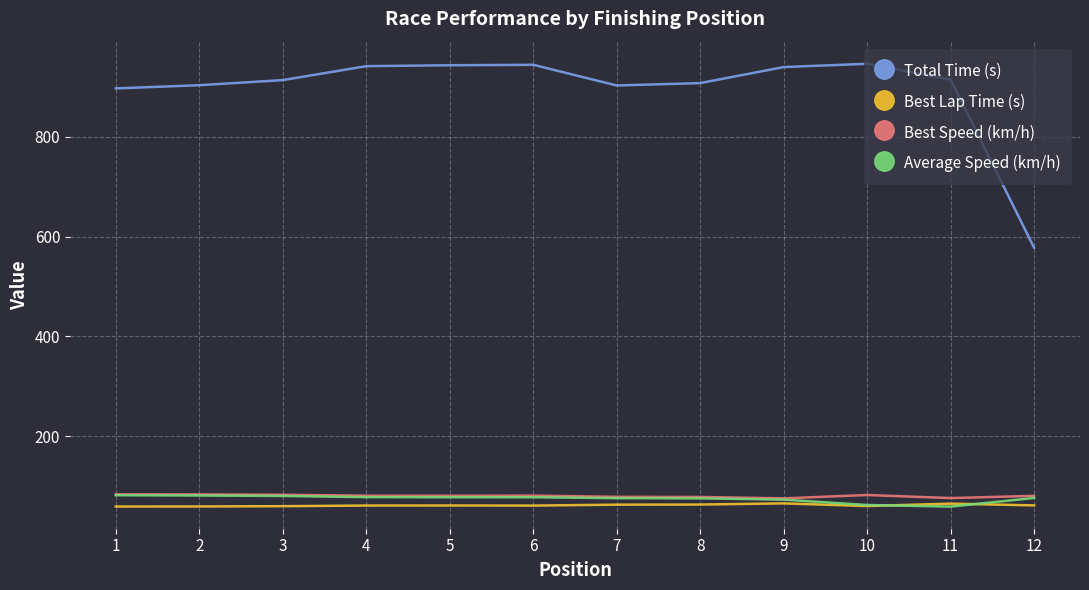

What value does the Total Time (s) series have at 4?

942.0